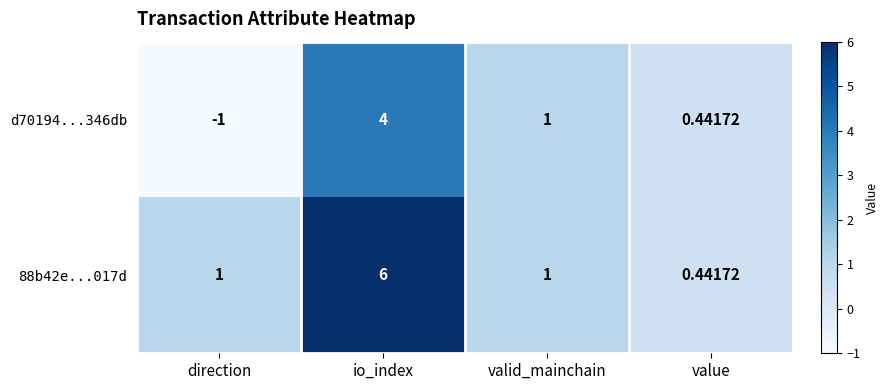

Which category has the lowest value across all series?

direction